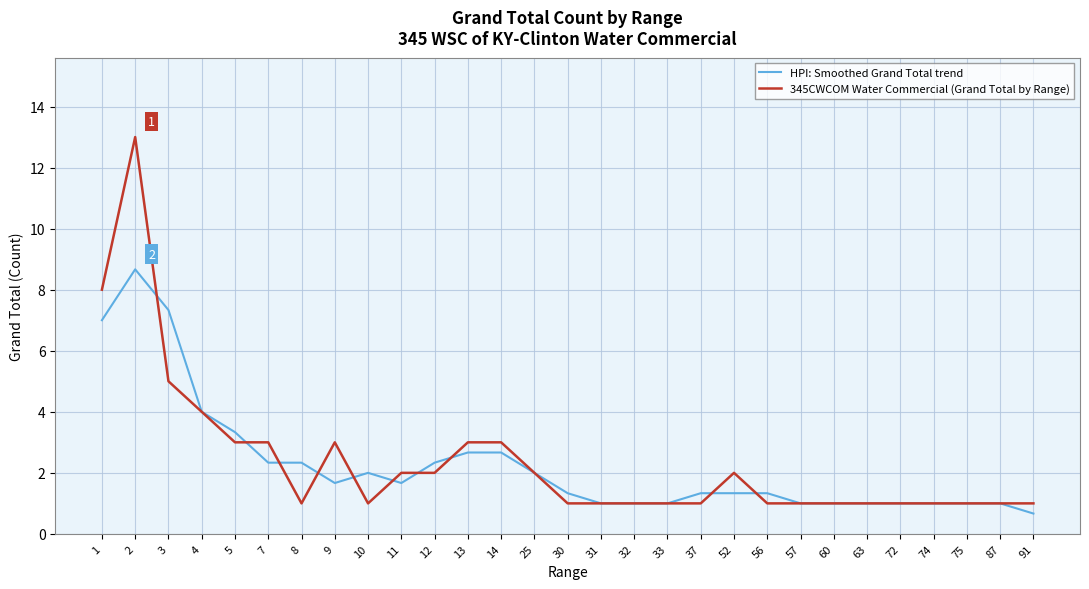

Is it true that 345CWCOM Water Commercial (Grand Total by Range) equals 8.3 at 3?

False